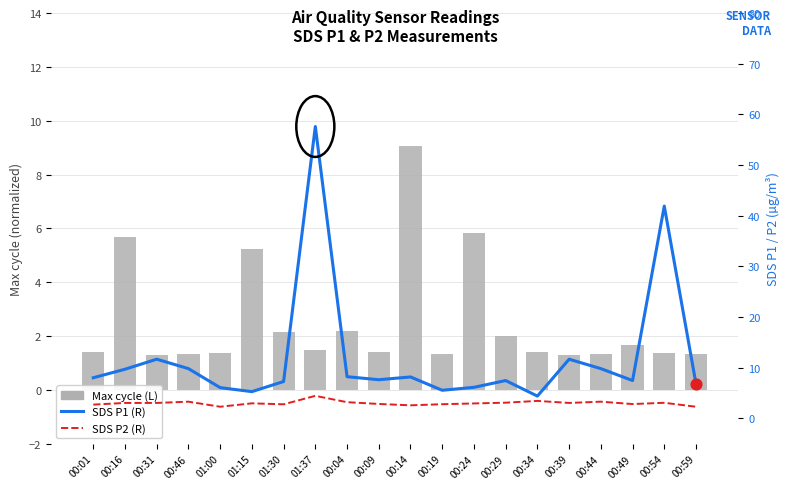

Which series contains the highest Y value?

SDS P1 (R)